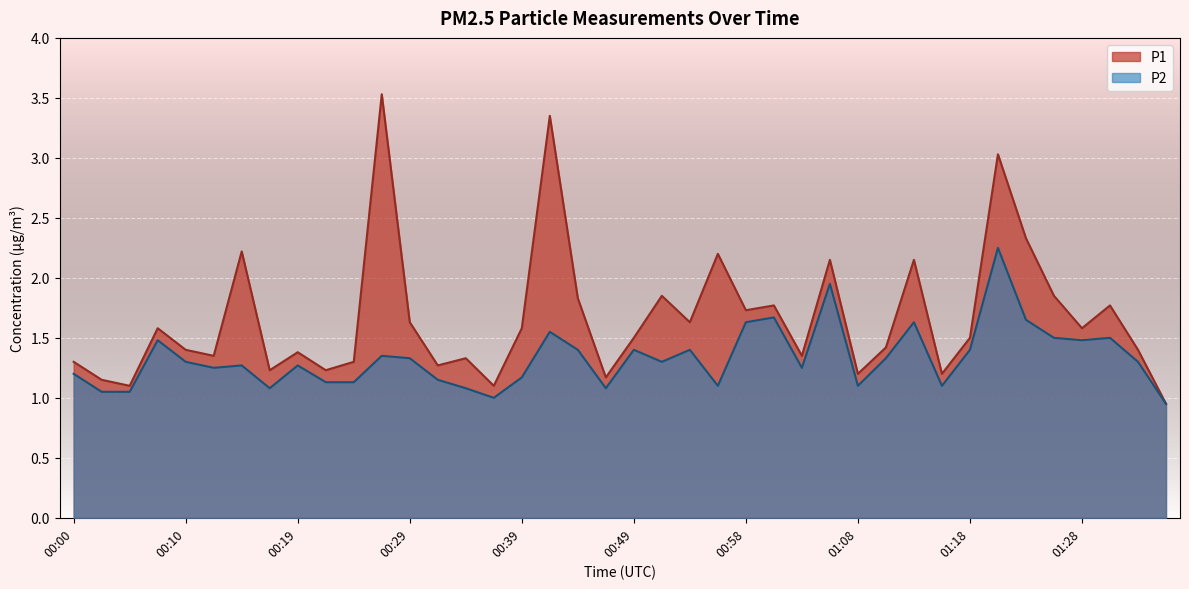

What is the approximate value of P2 at 00:12?

1.2